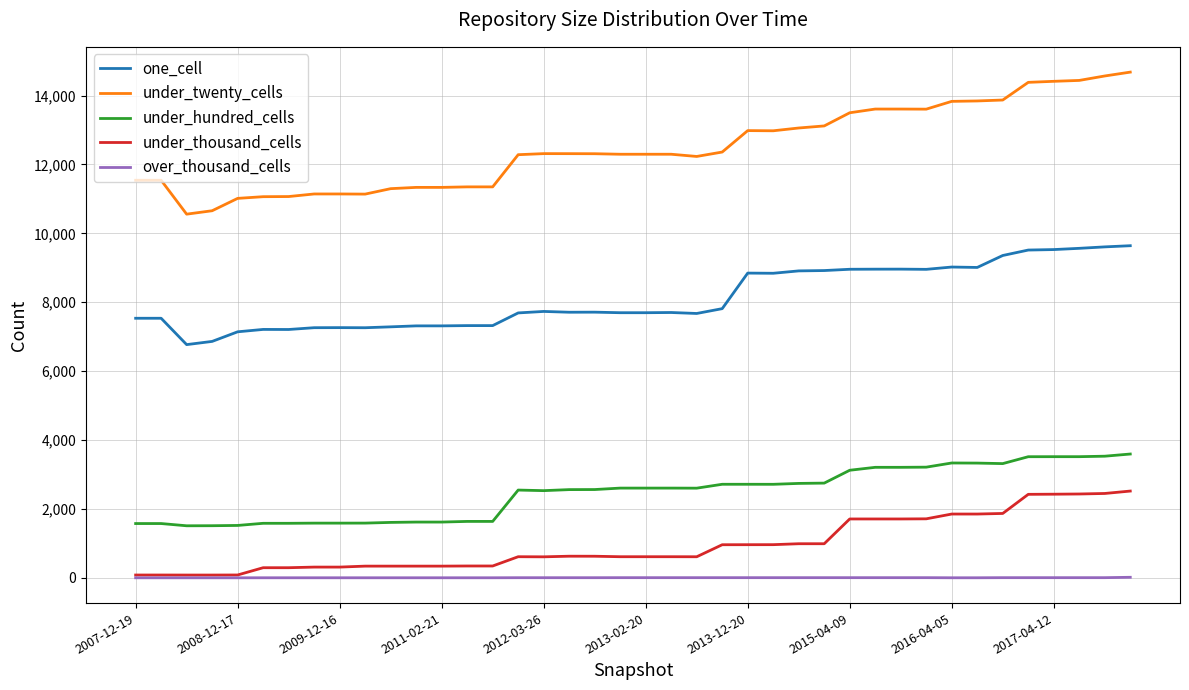

True or false: under_twenty_cells and under_thousand_cells intersect in this chart.

False